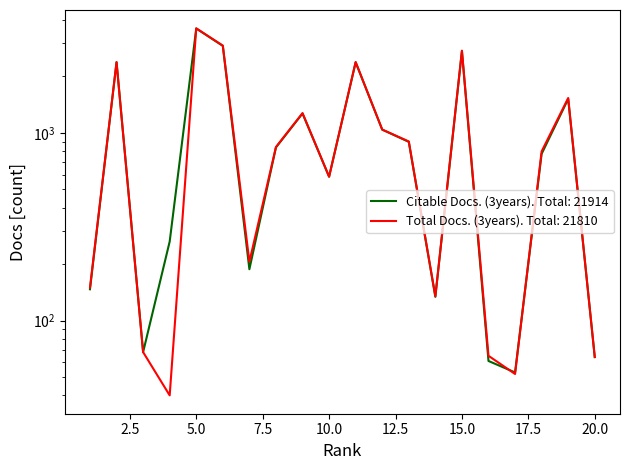

True or false: Citable Docs. (3years) has more than 0 points higher than both neighbors.

True